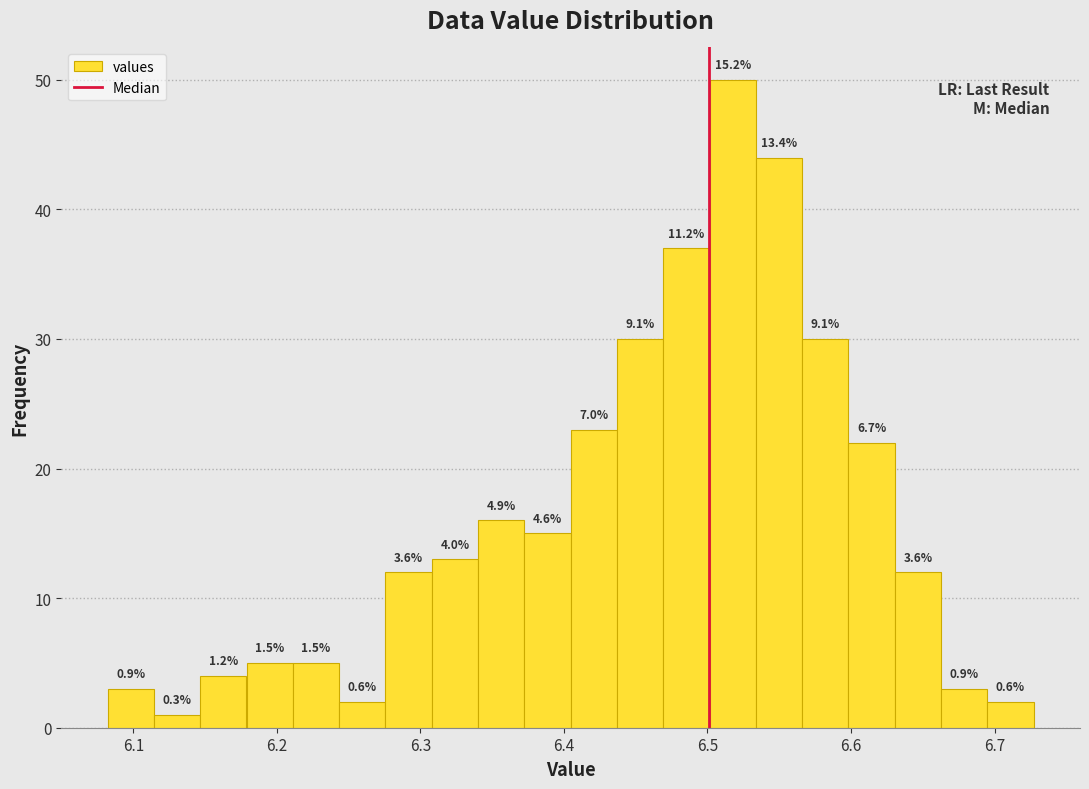

Around what value on the x-axis is the tallest bar? Give the approximate position of its centre, as read against the axis.

6.52